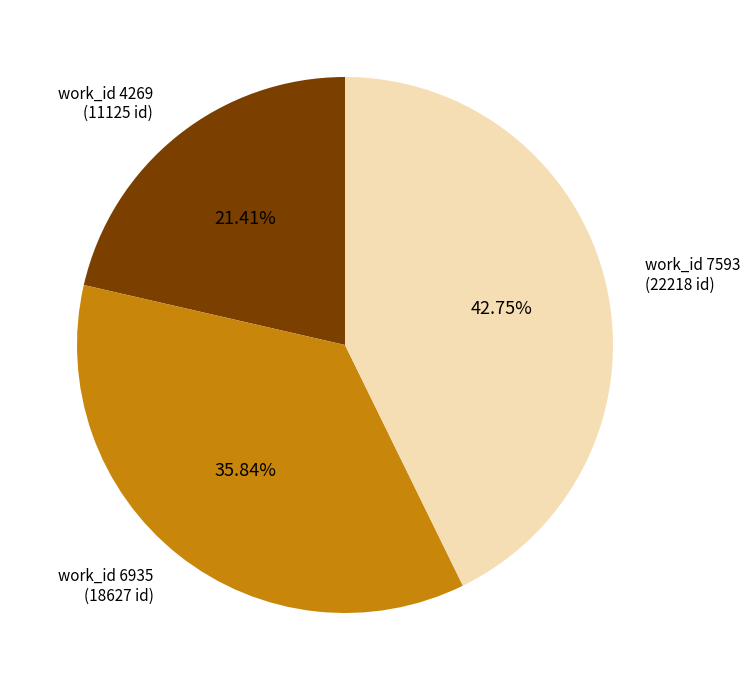

Does any single category account for the majority?

No